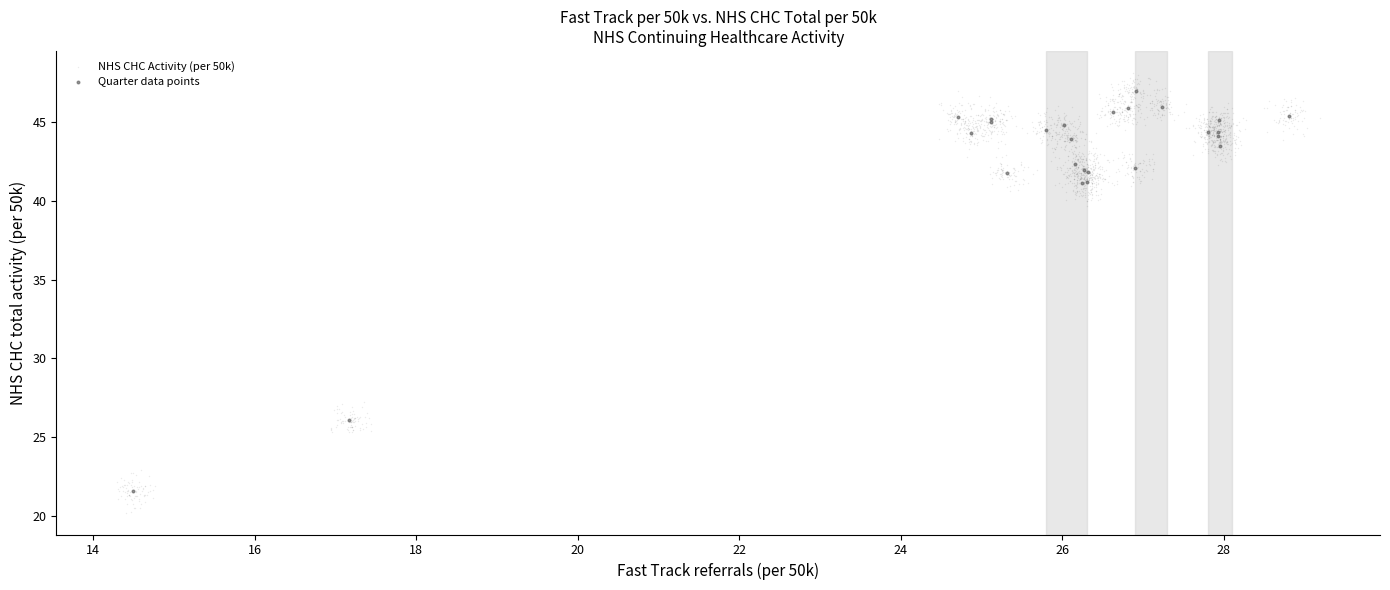

Which series reaches the minimum Y coordinate?

NHS CHC Activity (per 50k)